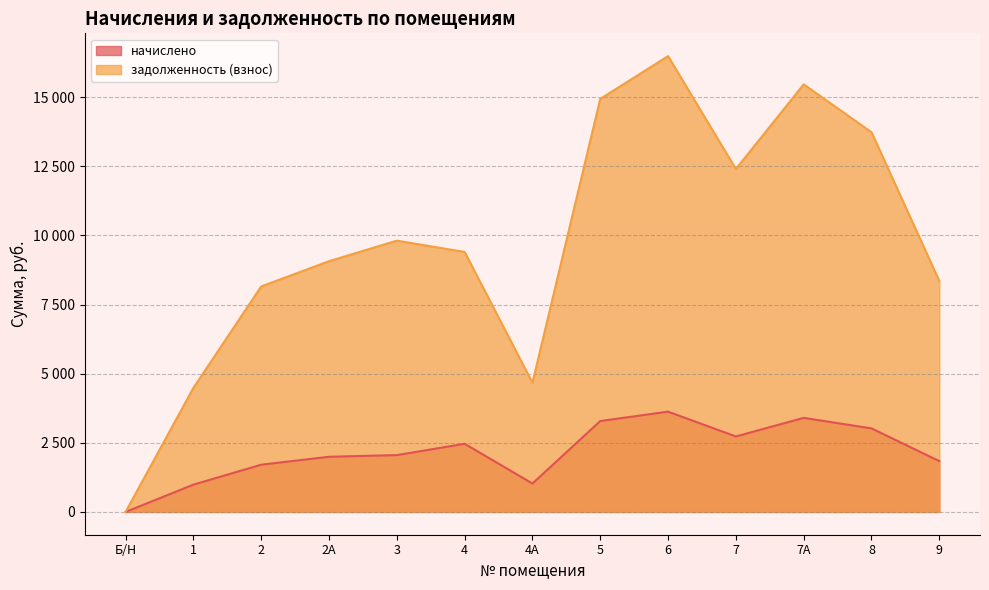

True or false: начислено and задолженность (взнос) intersect in this chart.

False